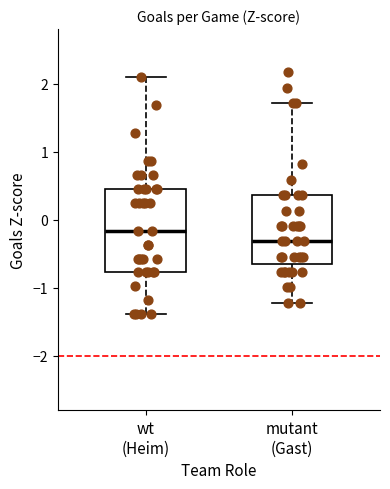

Reading left to right, transcribe this box plot: for each box, give where its median line is, the range the box spans, and where its two whiskers end, as read against the y-axis. The values are not printed on the chart, so give them approximately, as read against the axis.

wt (Heim): median -0.2, box -0.8 to 0.5, whiskers -1.4 to 2.1
mutant (Gast): median -0.3, box -0.7 to 0.4, whiskers -1.2 to 1.7